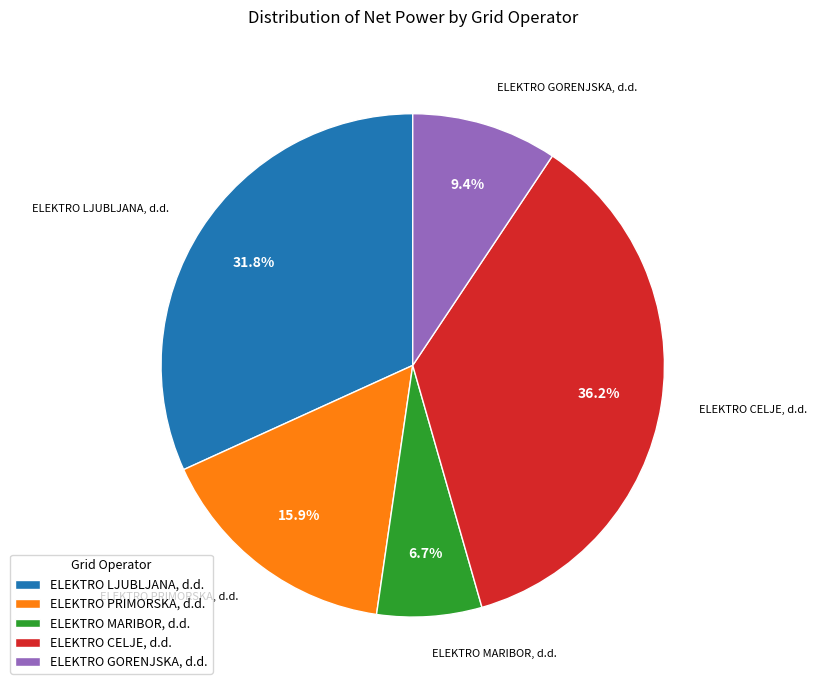

Is the sum of ELEKTRO GORENJSKA, d.d. and ELEKTRO LJUBLJANA, d.d. greater than half?

No